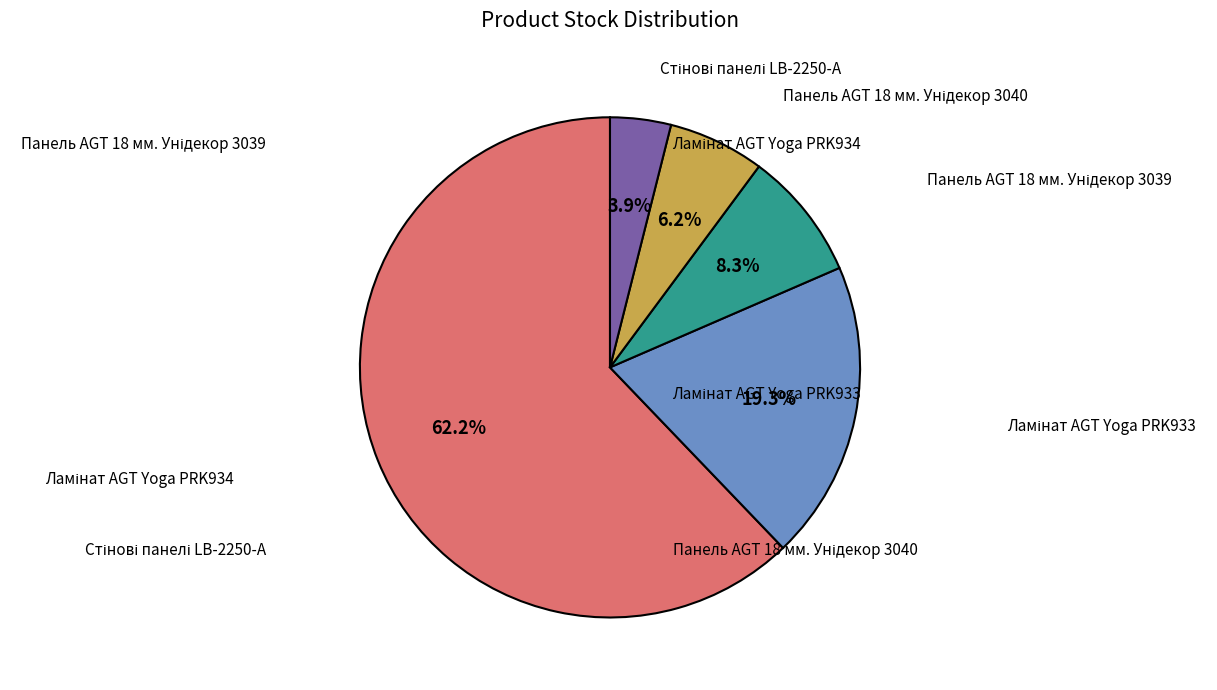

How many slices are in this pie chart?

5